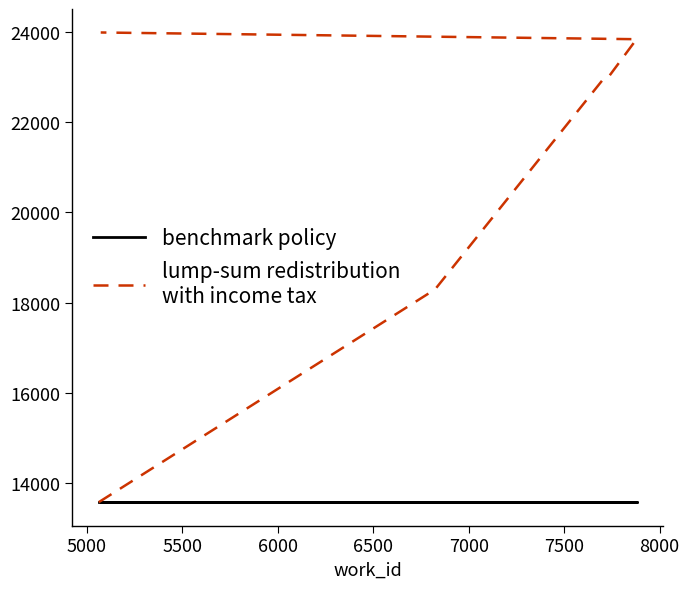

Does the chart have visible grid lines?

No